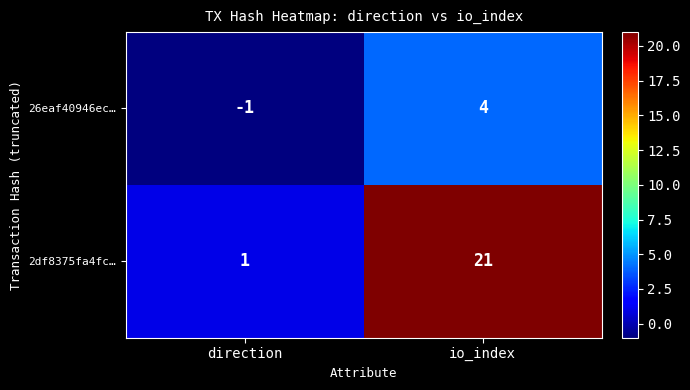

The value of 2df8375fa4fc… at direction is 1. True or false?

True